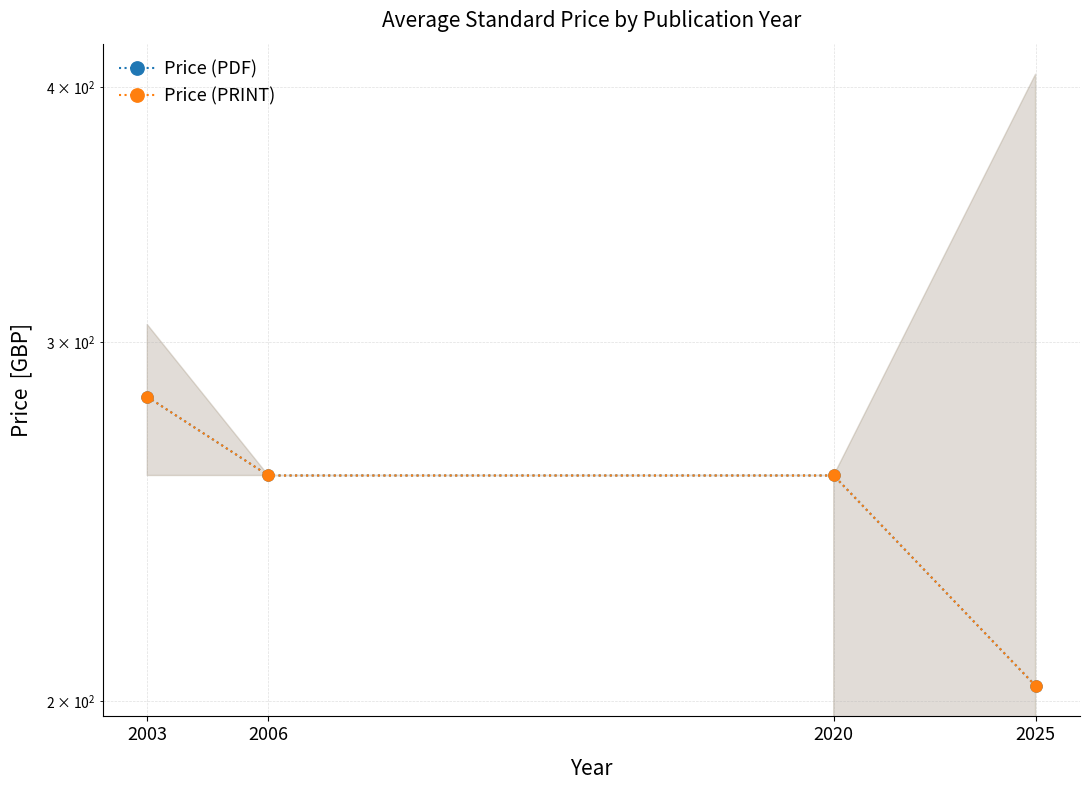

At which category is the sum across all series the highest?

2003